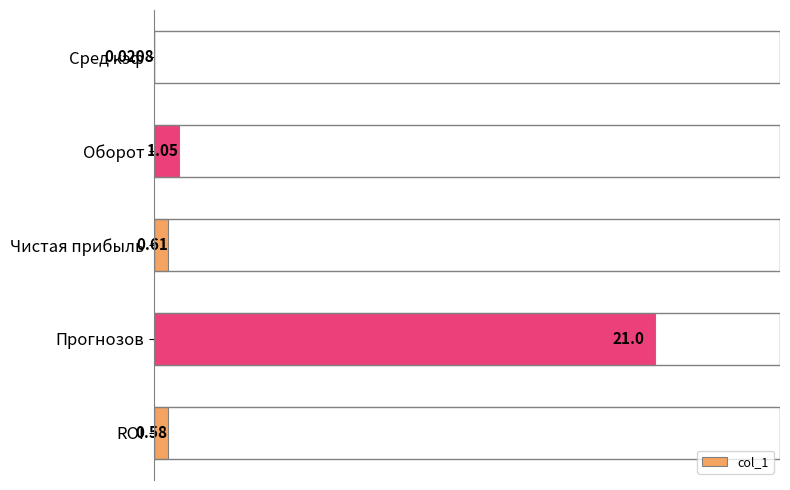

How many distinct data groups are displayed?

1